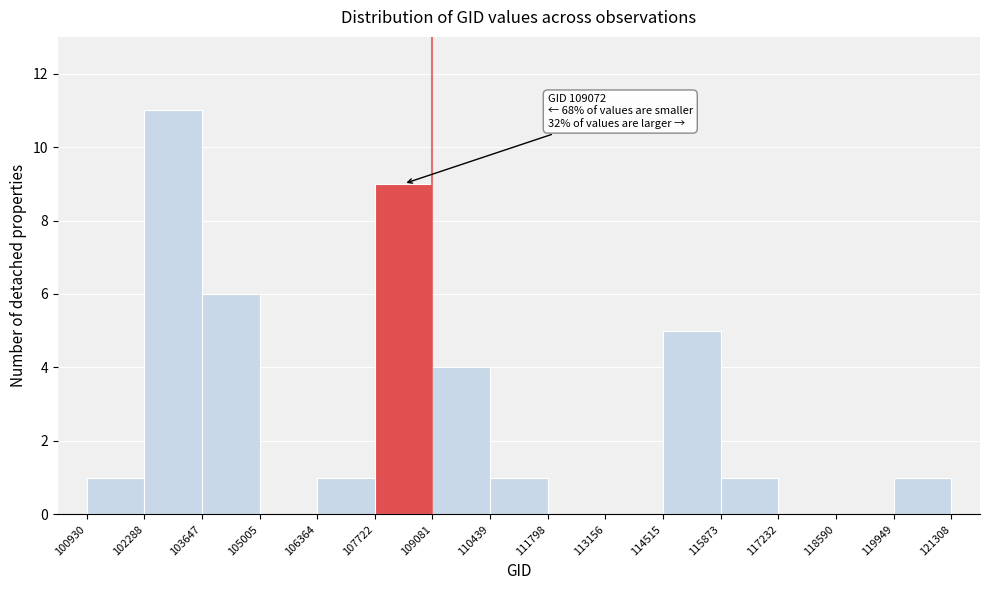

Which range on the x-axis has the tallest bar?

102288 to 103647